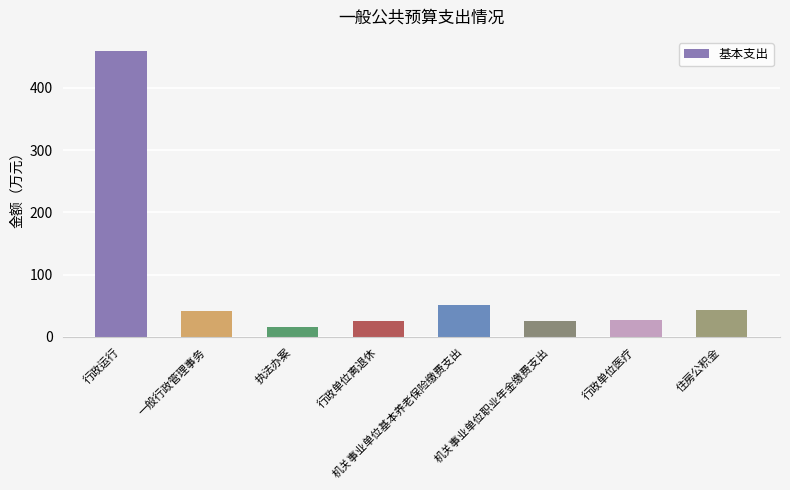

What is the average value?

85.8